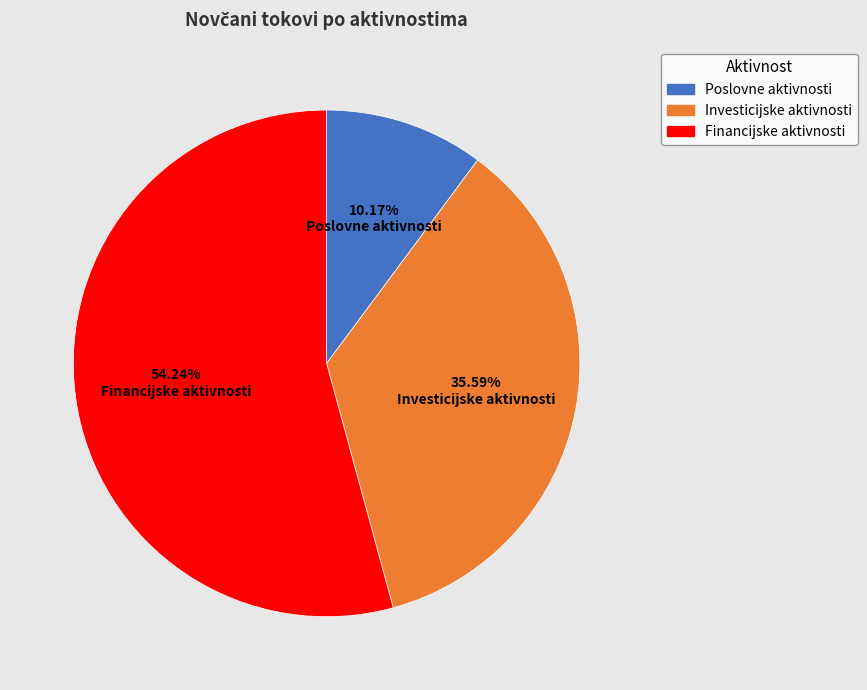

Count the number of slices in the pie.

3